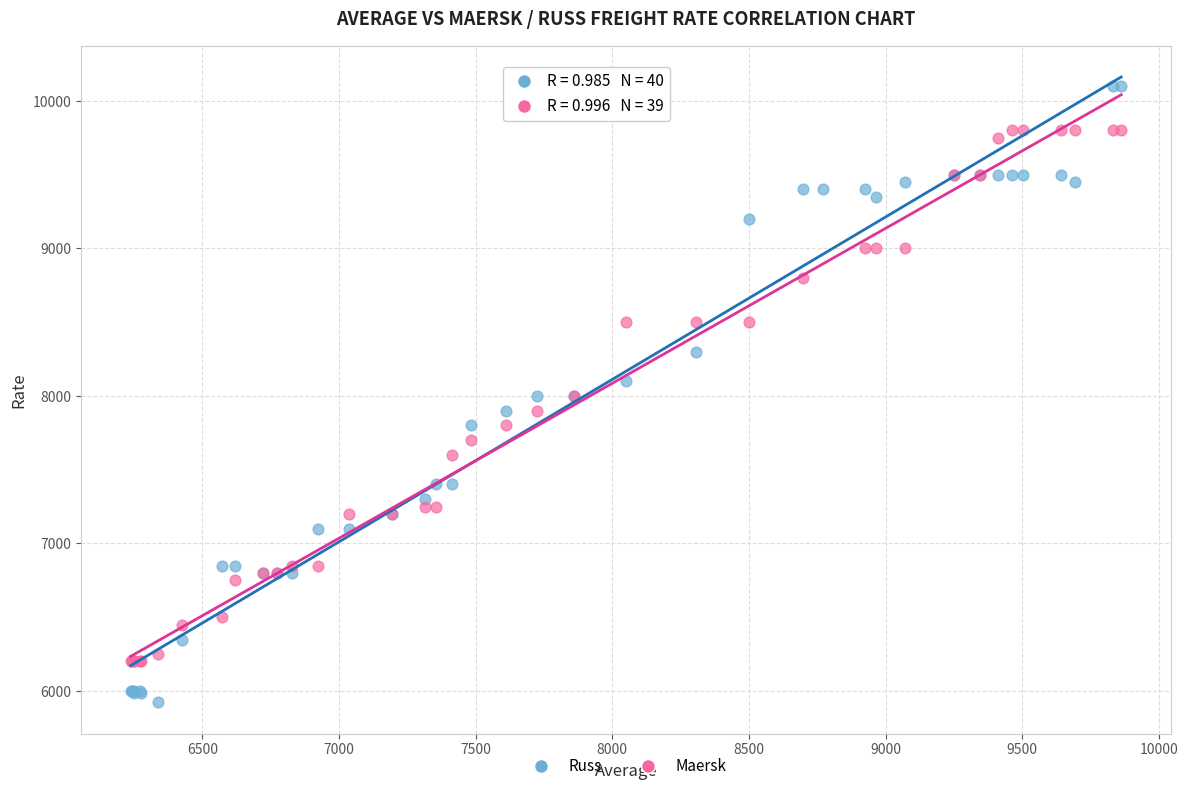

Which series reaches the minimum Y coordinate?

Russ